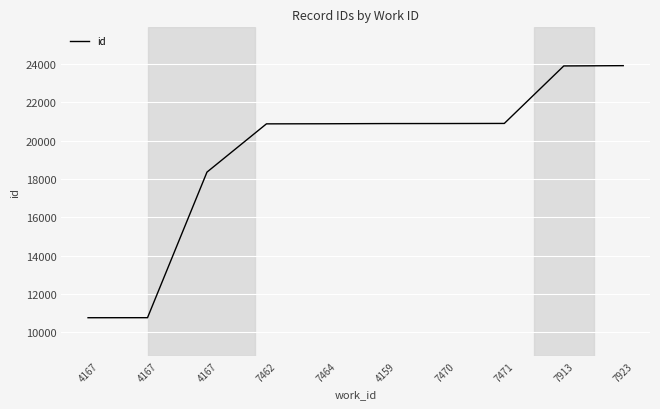

How many lines are shown in the chart?

1